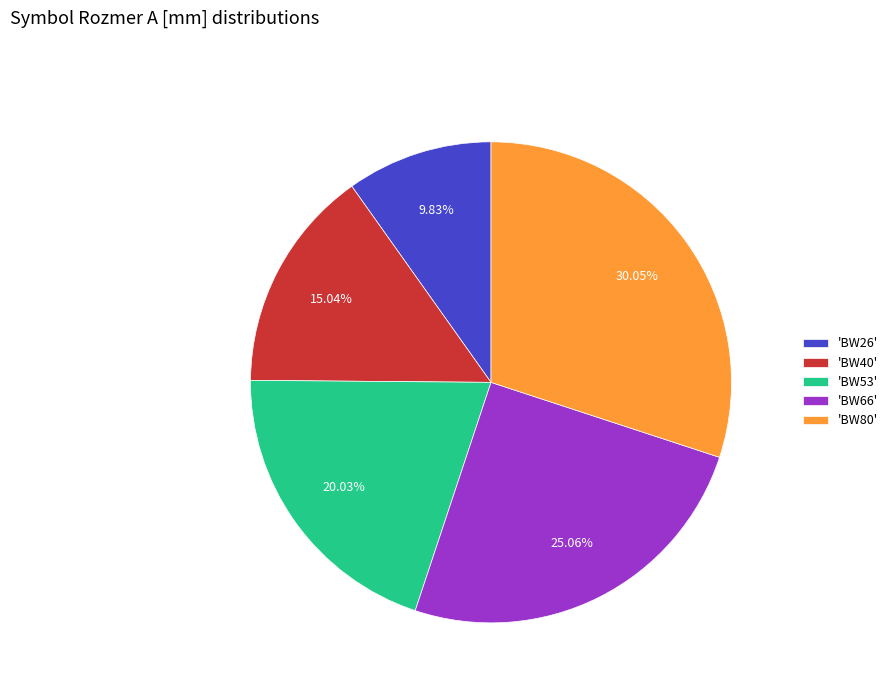

To the nearest percent, what is the difference between the largest and smallest slice percentages?

20%